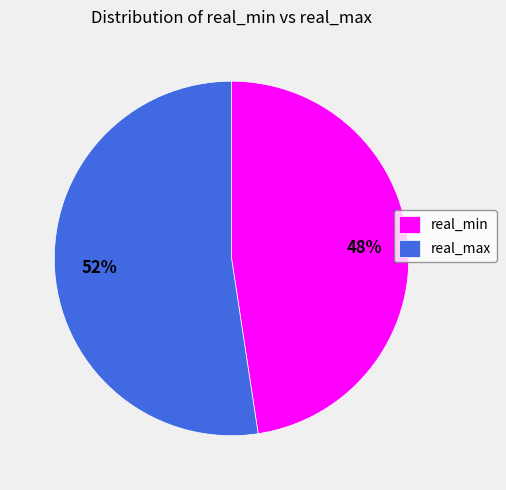

To the nearest percent, what percentage of the pie is real_max?

52%